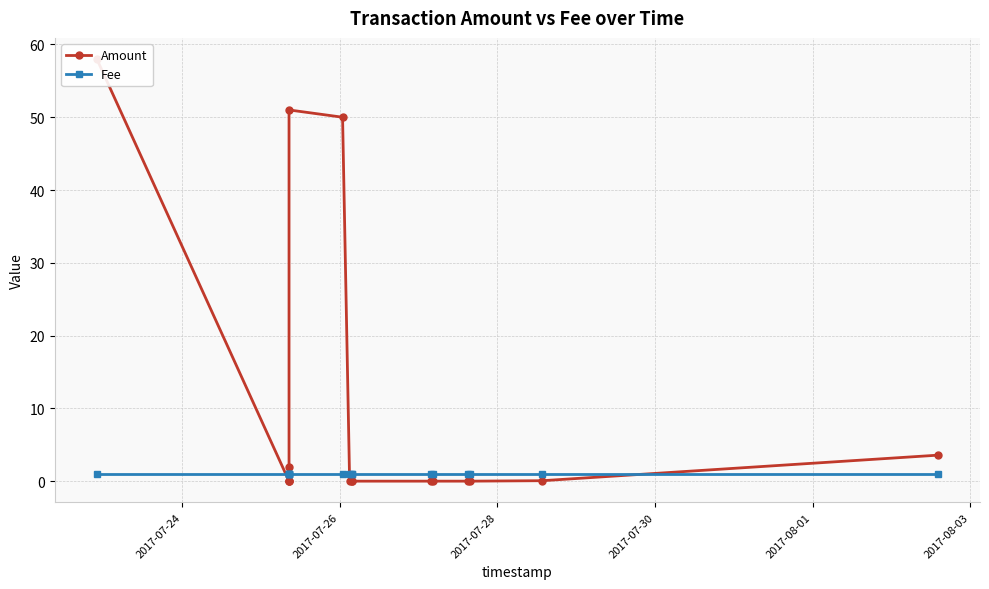

At how many categories does at least one series exceed 24?

3